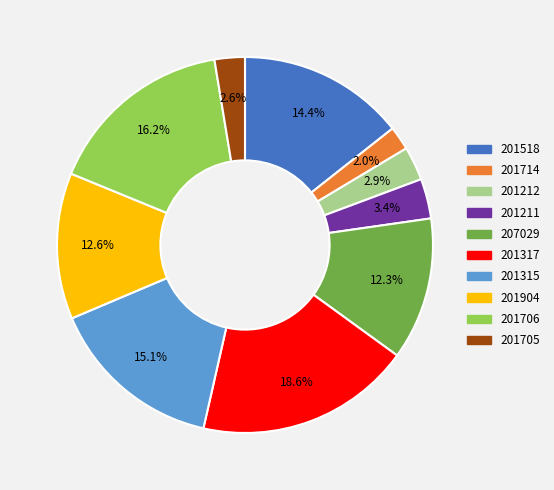

To the nearest percent, what portion does 201706 represent?

16%